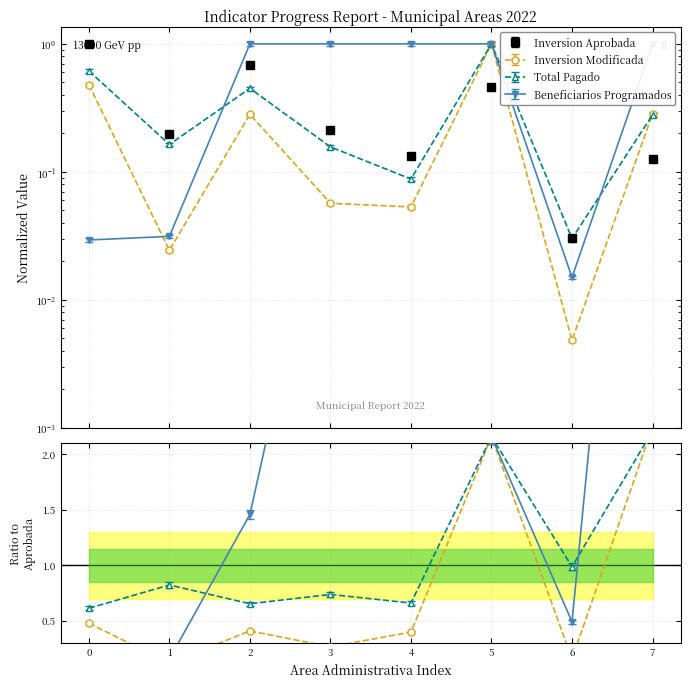

Which series has the widest spread of values?

Beneficiarios Programados